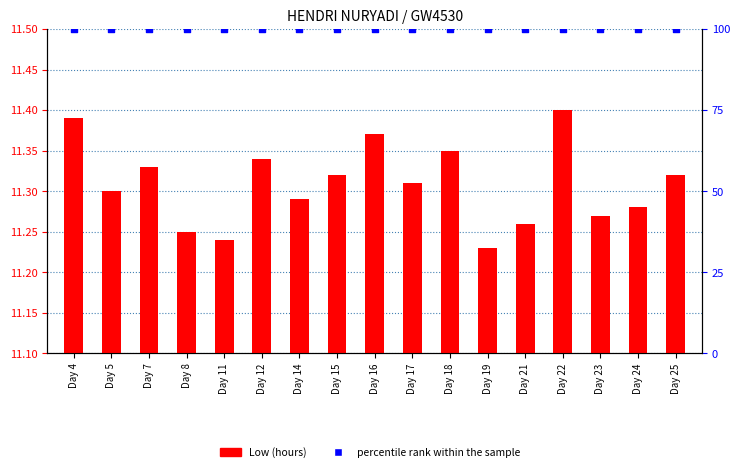

What are all the series names shown in the legend?

Low (hours), percentile rank within the sample